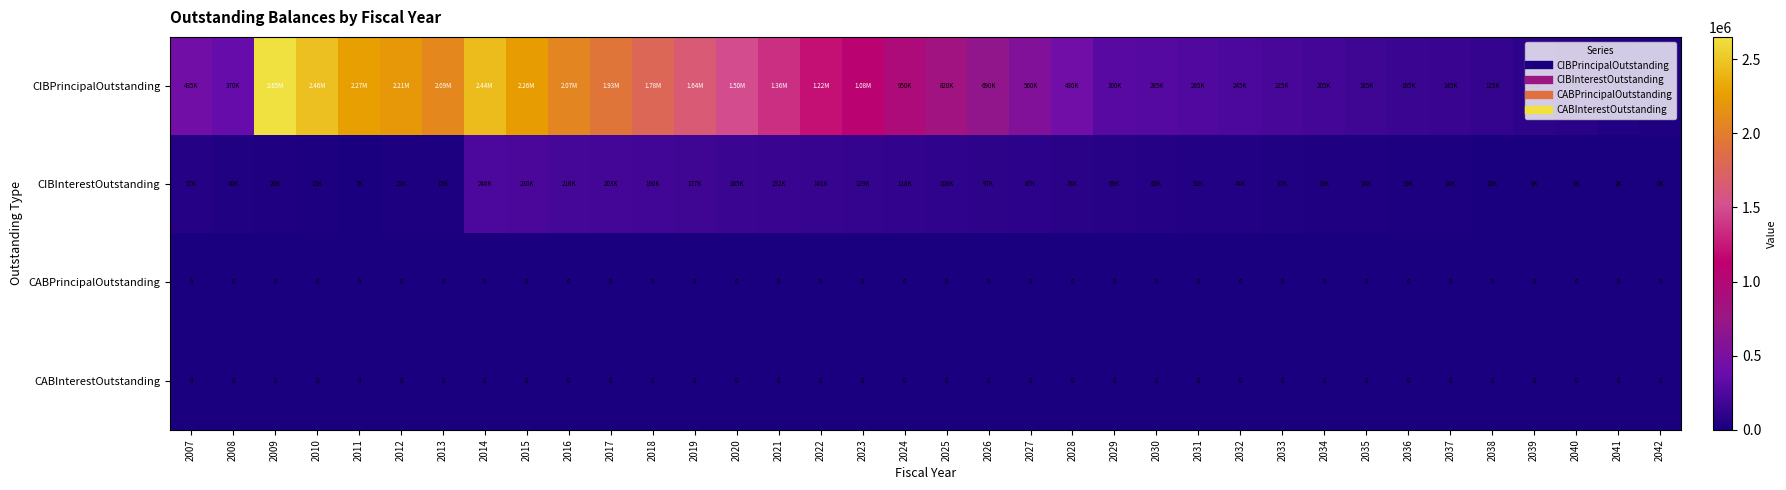

How many distinct data groups are displayed?

4